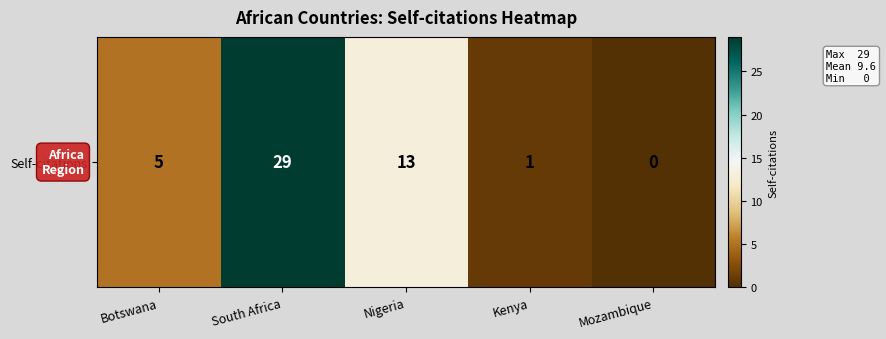

Reading left to right, extract all data points from this chart.

Botswana=5	South Africa=29	Nigeria=13	Kenya=1	Mozambique=0